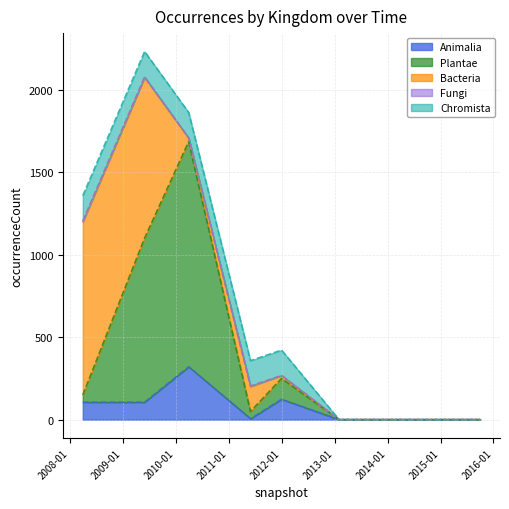

Which series has the widest spread of values?

Plantae